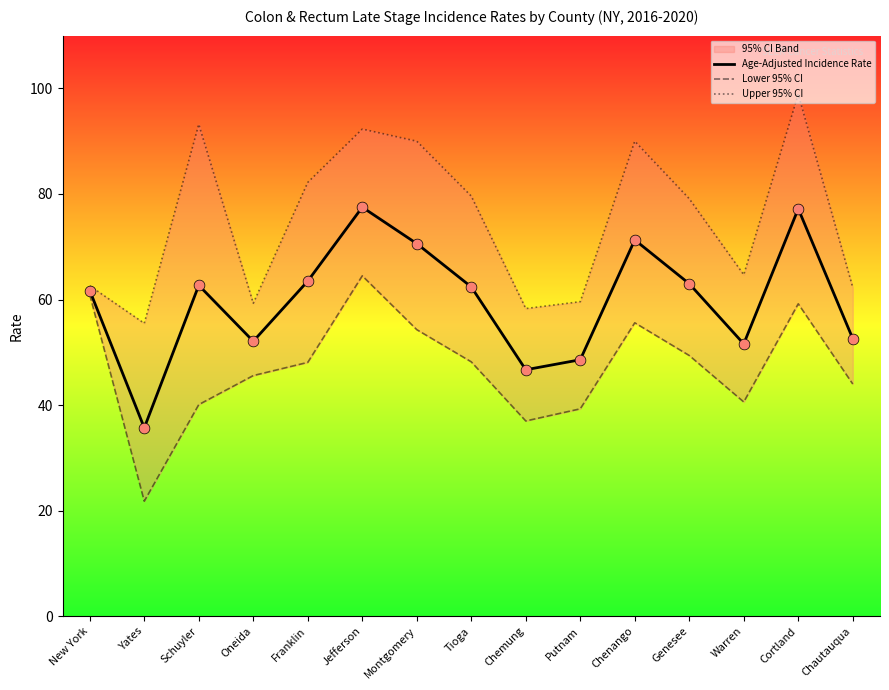

Is the value of Age-Adjusted Incidence Rate at Genesee greater than the value of Lower 95% CI at Chenango?

Yes